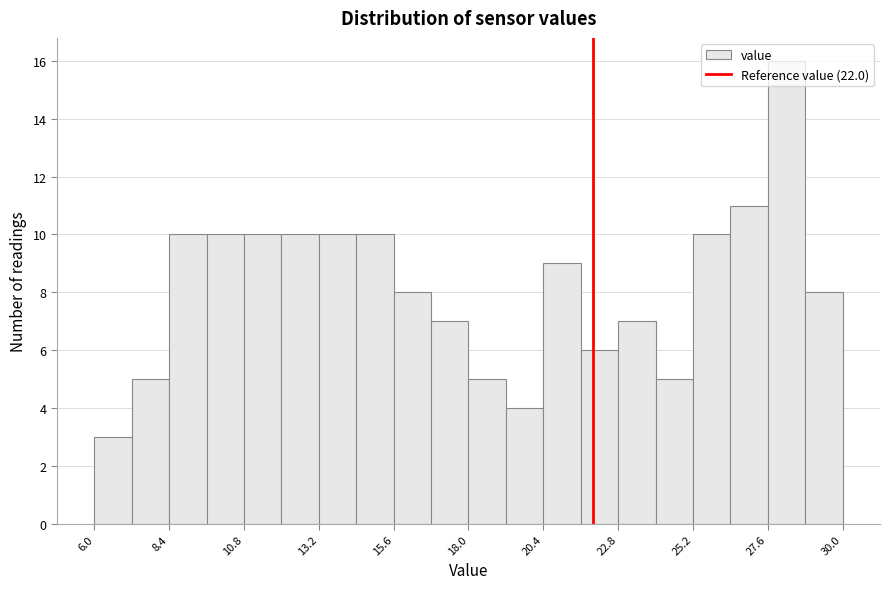

Around what value on the x-axis is the tallest bar? Give the approximate position of its centre, as read against the axis.

28.0